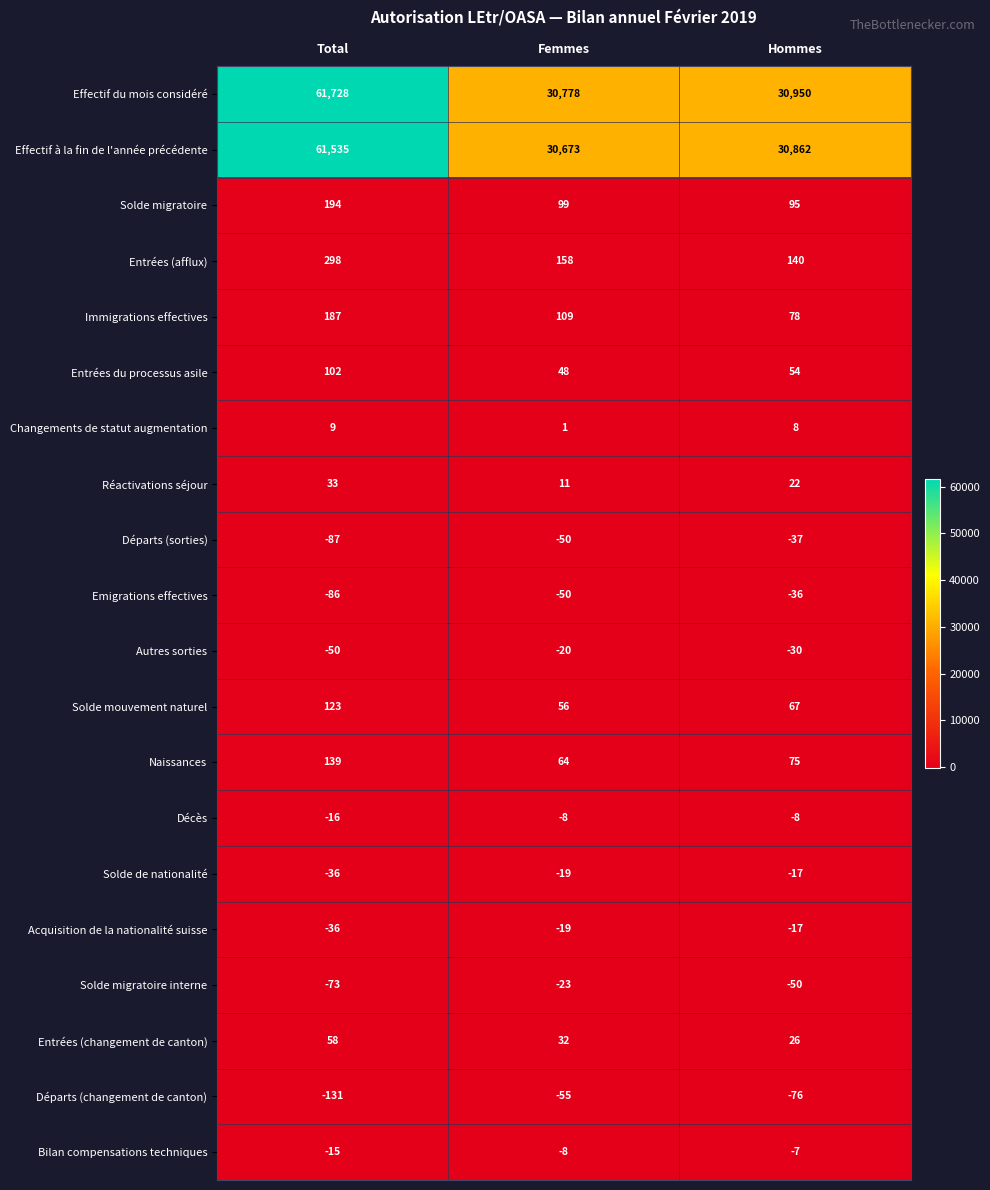

Count the number of categories in the chart.

3